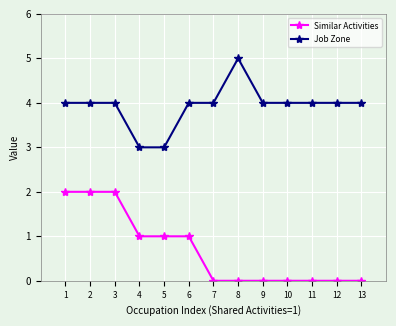

What is the difference between the maximum and minimum values in the Similar Activities series?

2